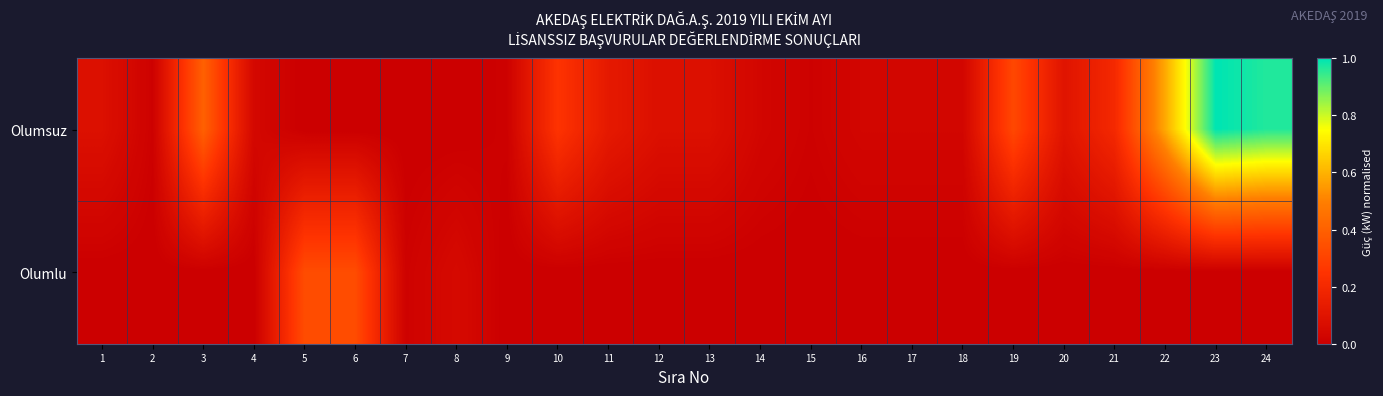

At which category is the sum across all series the highest?

23